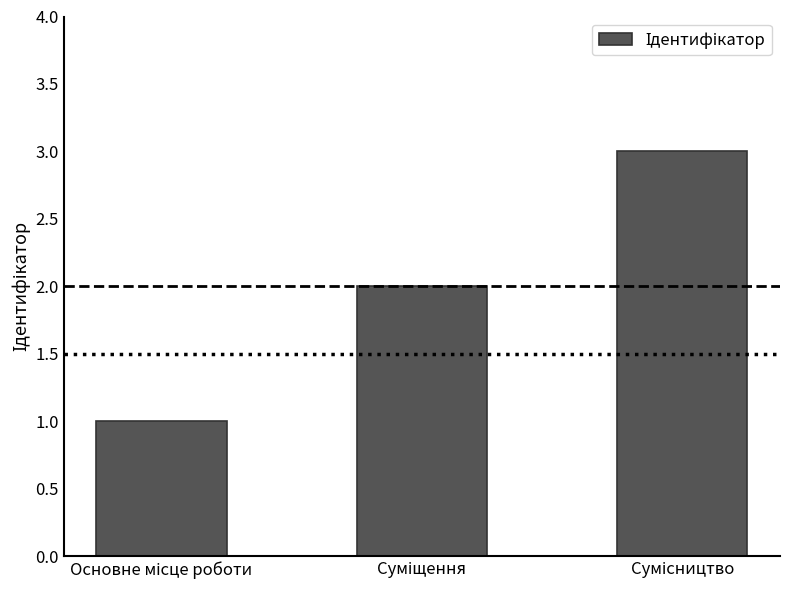

What is the smallest value displayed?

1